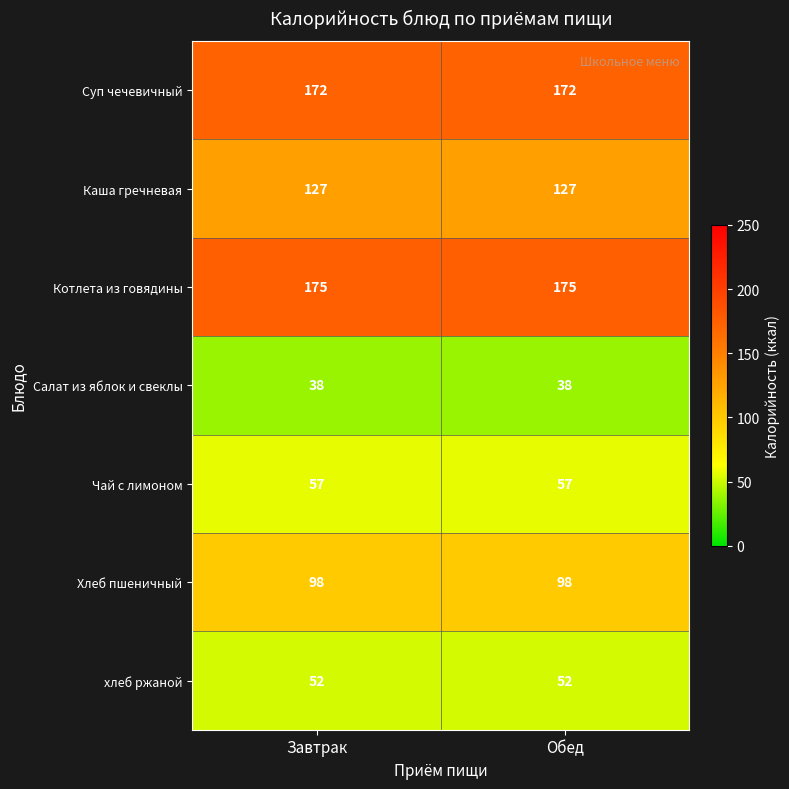

The value of Салат из яблок и свеклы at Завтрак is 38. True or false?

True